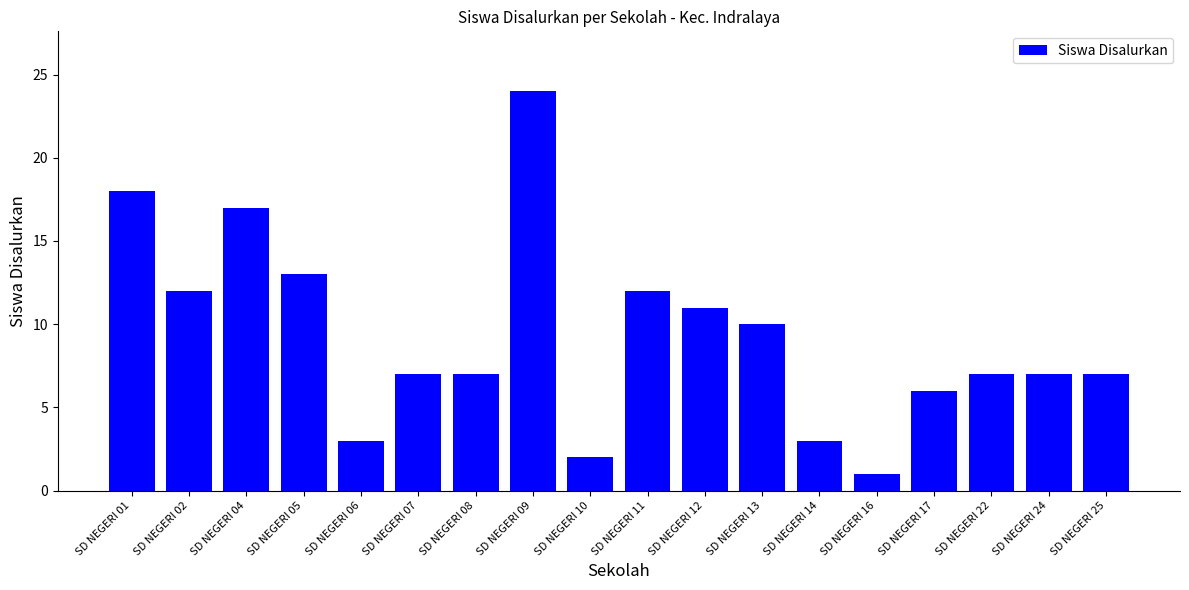

What is the difference between the maximum and minimum values?

23